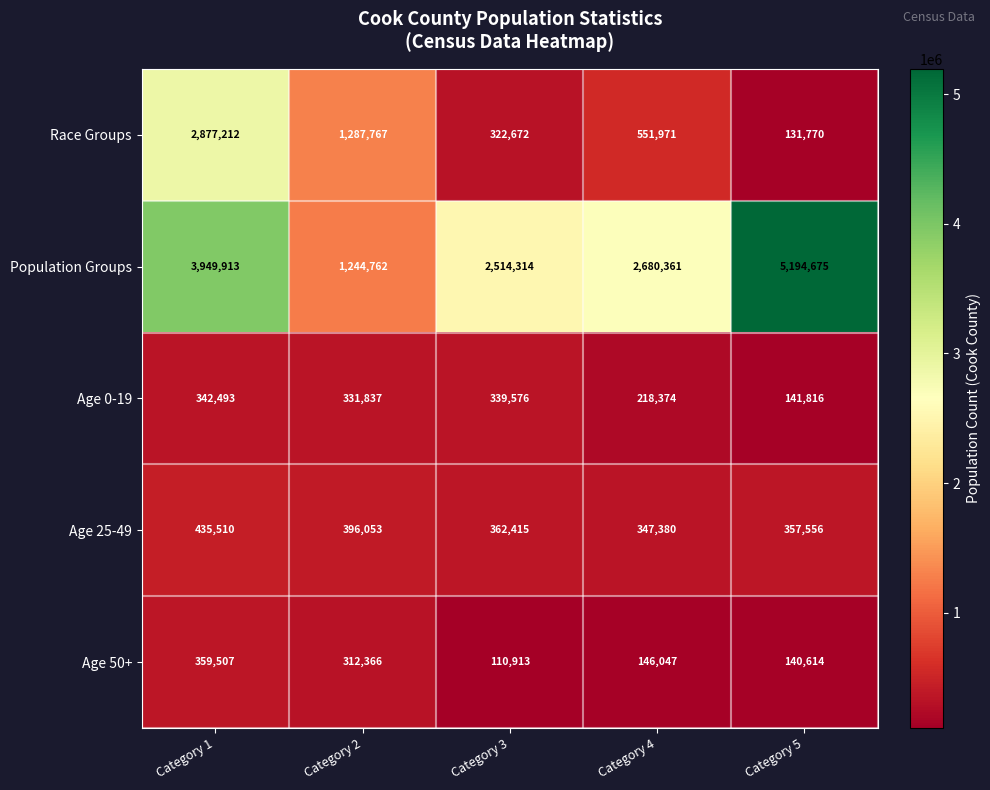

Which category has the highest value across all series?

Category 5